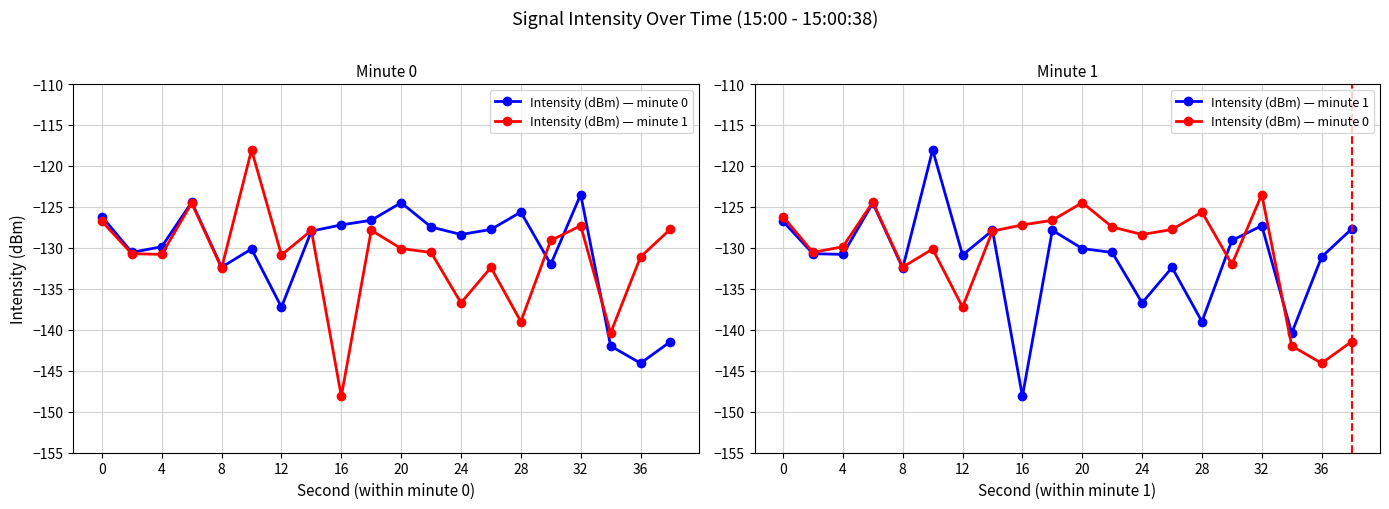

How many interior local peaks does the Intensity (dBm) — minute 0 series have?

5